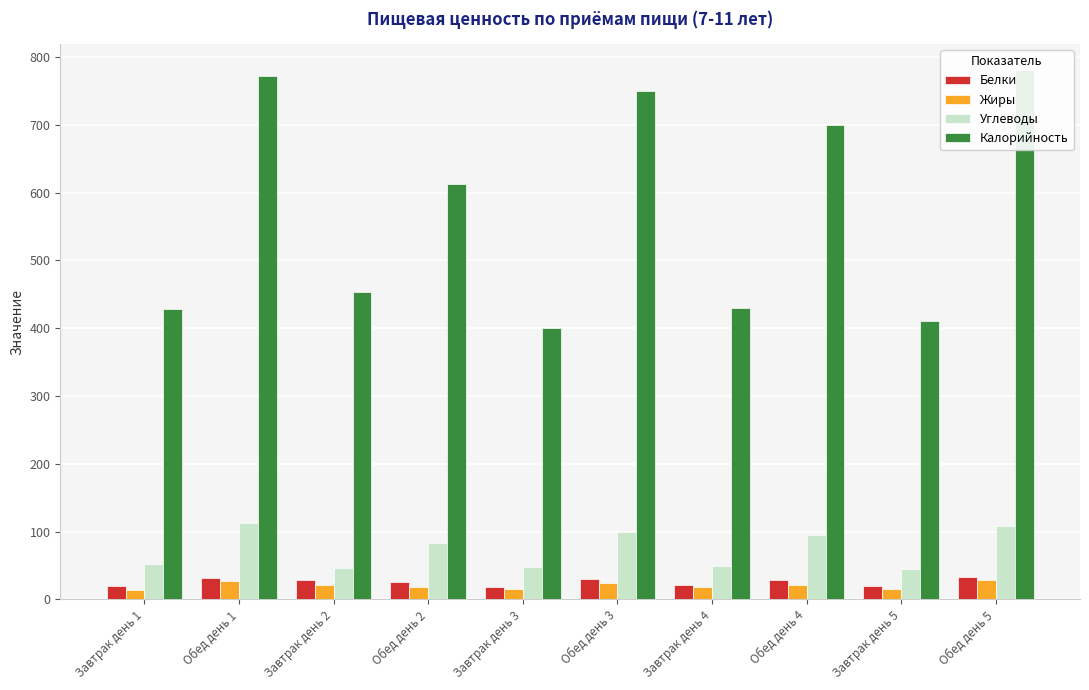

Reading left to right, transcribe all the data shown in this chart.

Белки: 19.4	31.6	28.9	25.8	18.0	30.5	22.0	28.0	20.0	33.0
Жиры: 13.8	27.5	21.0	18.9	15.0	25.0	19.0	22.0	16.0	28.0
Углеводы: 52.2	112.3	46.3	83.5	48.0	100.0	50.0	95.0	45.0	108.0
Калорийность: 427.6	772.4	453.4	612.0	400.0	750.0	430.0	700.0	410.0	780.0